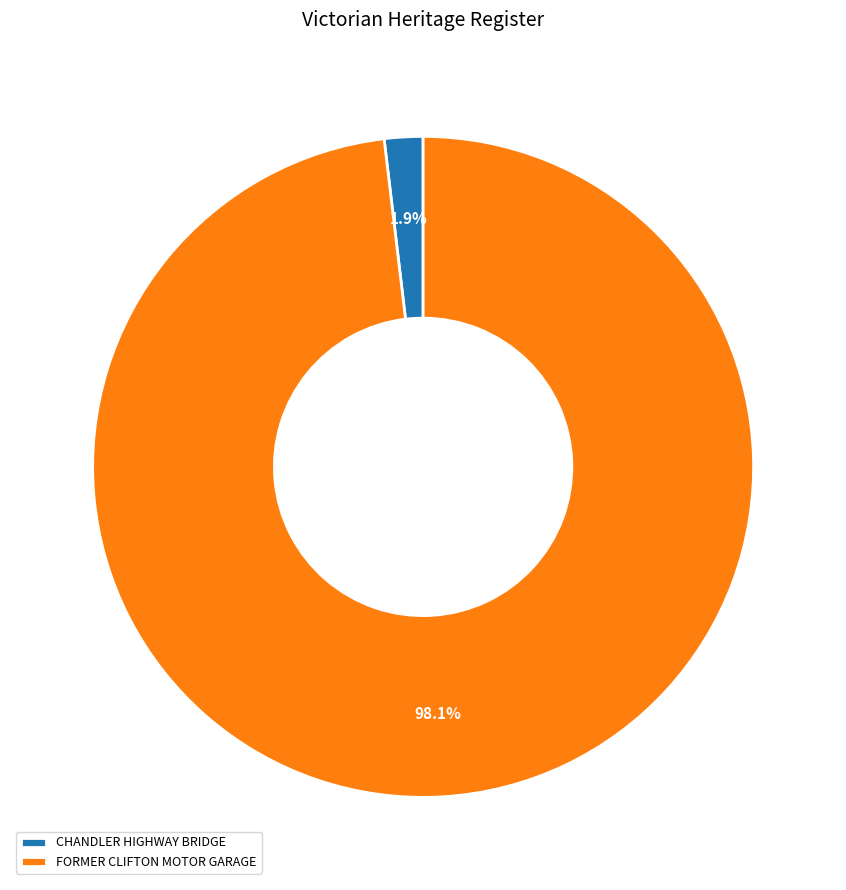

Count the number of slices in the pie.

2